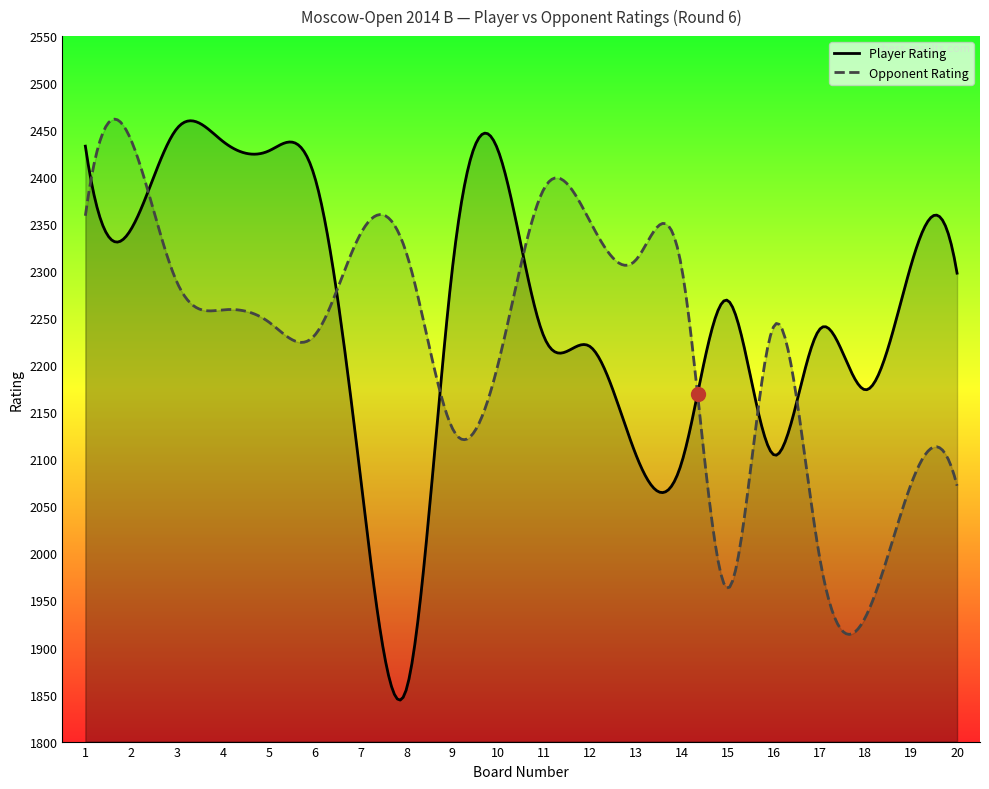

True or false: Player Rating and Opponent Rating intersect in this chart.

True